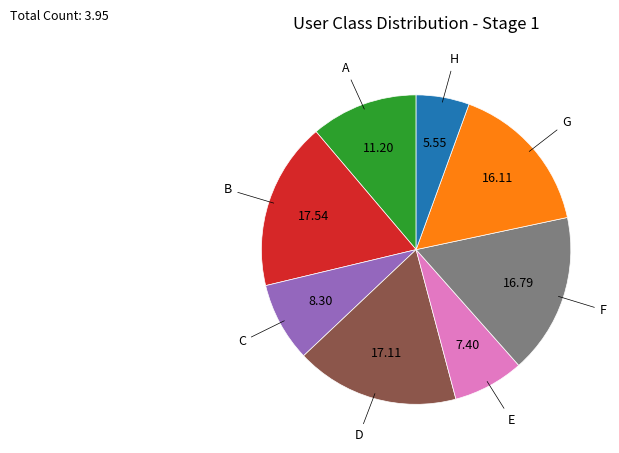

Is there a majority slice in this chart?

No